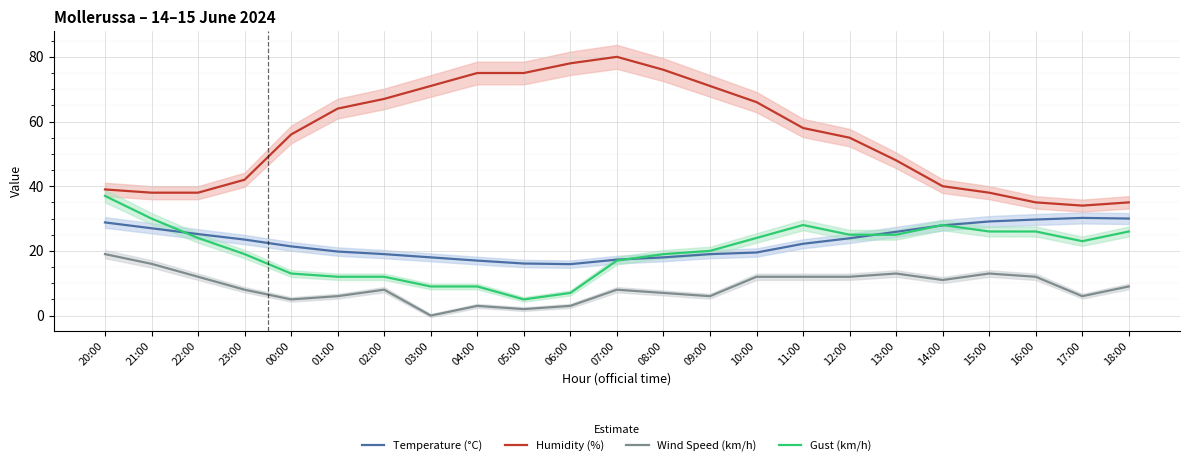

Reading left to right, transcribe all the data shown in this chart.

Temperature (°C): 28.8	27.0	25.2	23.5	21.4	19.8	19.0	18.0	17.0	16.1	15.9	17.3	18.0	19.0	19.5	22.2	23.9	25.9	27.9	29.1	29.7	30.2	30.0
Humidity (%): 39.0	38.0	38.0	42.0	56.0	64.0	67.0	71.0	75.0	75.0	78.0	80.0	76.0	71.0	66.0	58.0	55.0	48.0	40.0	38.0	35.0	34.0	35.0
Wind Speed (km/h): 19.0	16.0	12.0	8.0	5.0	6.0	8.0	0.0	3.0	2.0	3.0	8.0	7.0	6.0	12.0	12.0	12.0	13.0	11.0	13.0	12.0	6.0	9.0
Gust (km/h): 37.0	30.0	24.0	19.0	13.0	12.0	12.0	9.0	9.0	5.0	7.0	17.0	19.0	20.0	24.0	28.0	25.0	25.0	28.0	26.0	26.0	23.0	26.0